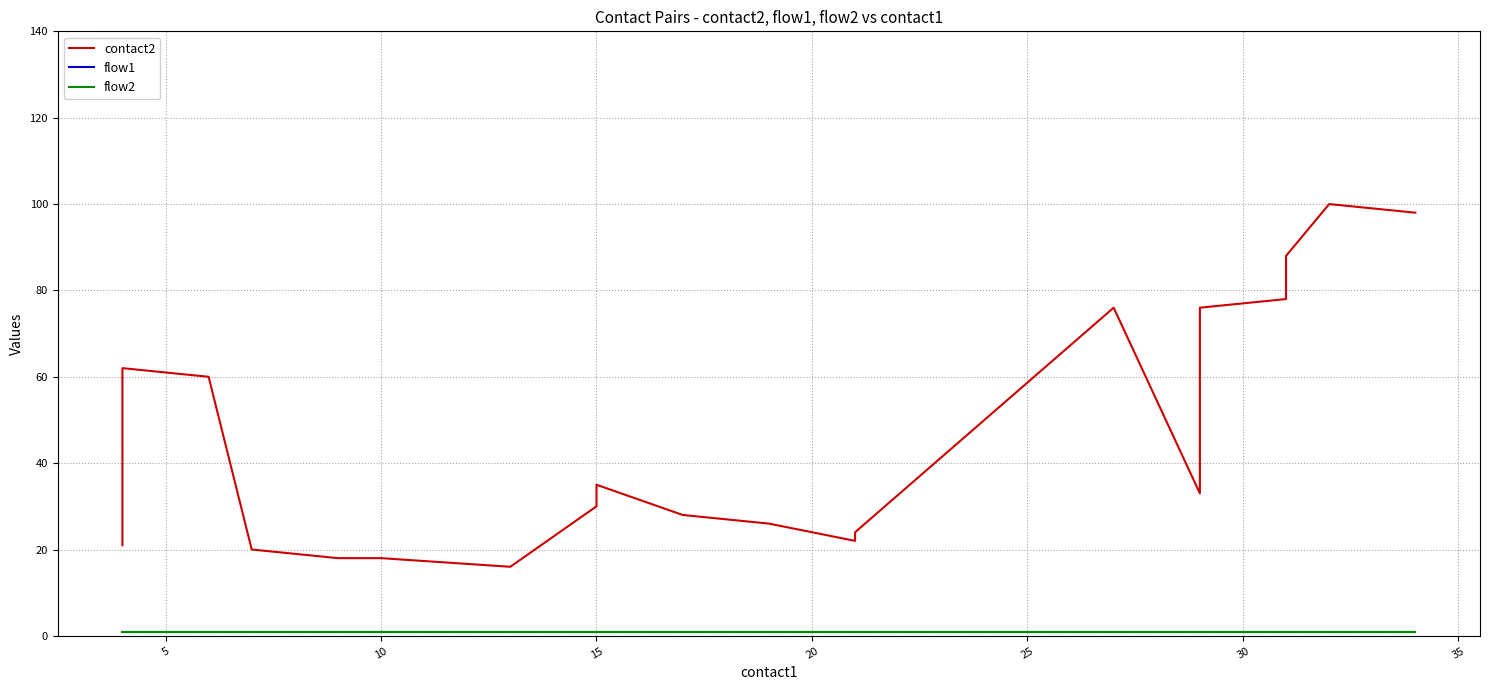

Rank the series by their maximum value, from lowest to highest.

flow1, flow2, contact2